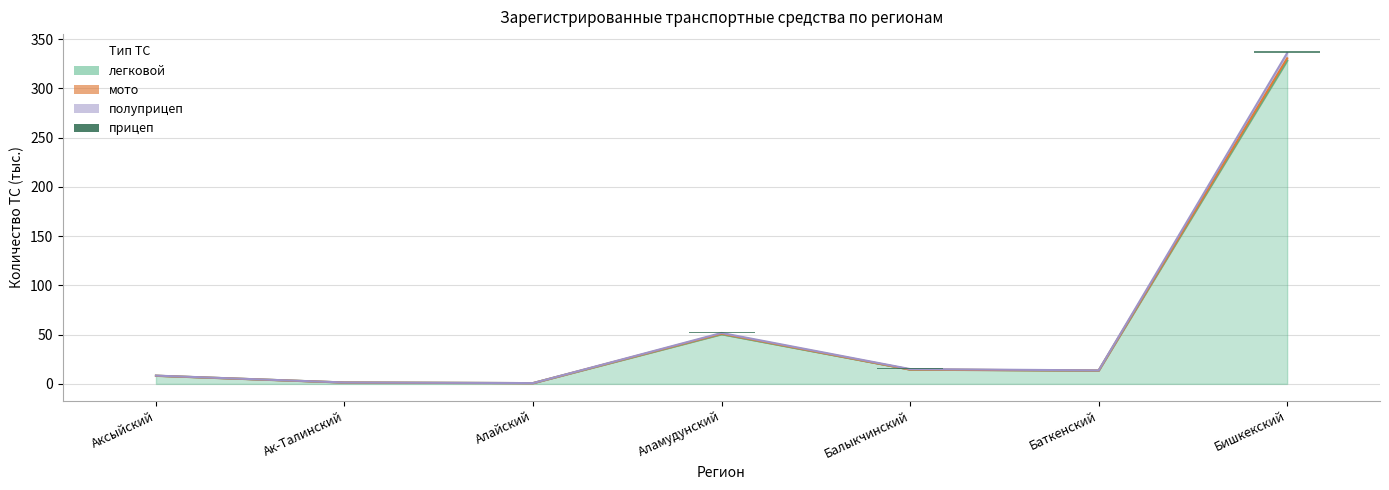

How many bars are there in total?

7